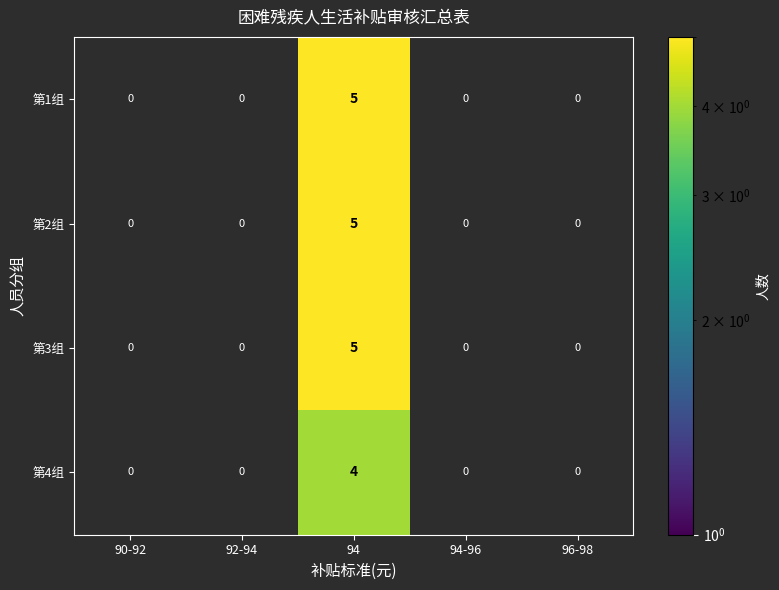

The 第1组 series shows 0 at 94-96. True or false?

True